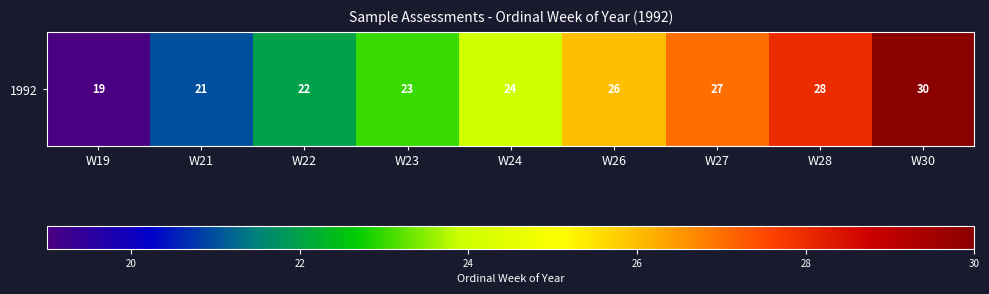

What is the ratio of the value at W30 to the value at W24?

1.2